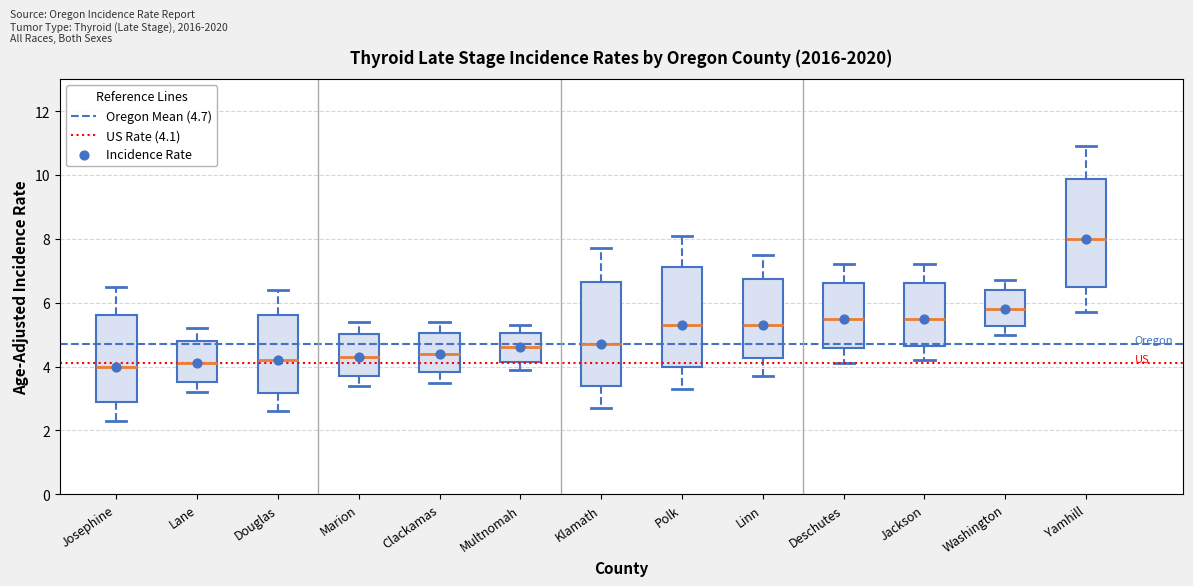

Reading left to right, read every box against the y-axis: the position of its median line, the range the box covers, and the ends of its whiskers. The values are not printed on the chart, so give them approximately, as read against the axis.

Josephine: median 4.0, box 2.8 to 5.6, whiskers 2.4 to 6.6
Lane: median 4.2, box 3.6 to 4.8, whiskers 3.2 to 5.2
Douglas: median 4.2, box 3.2 to 5.6, whiskers 2.6 to 6.4
Marion: median 4.4, box 3.8 to 5.0, whiskers 3.4 to 5.4
Clackamas: median 4.4, box 3.8 to 5.0, whiskers 3.6 to 5.4
Multnomah: median 4.6, box 4.2 to 5.0, whiskers 4.0 to 5.4
Klamath: median 4.8, box 3.4 to 6.6, whiskers 2.8 to 7.8
Polk: median 5.4, box 4.0 to 7.2, whiskers 3.4 to 8.2
Linn: median 5.4, box 4.2 to 6.8, whiskers 3.8 to 7.6
Deschutes: median 5.6, box 4.6 to 6.6, whiskers 4.2 to 7.2
Jackson: median 5.6, box 4.6 to 6.6, whiskers 4.2 to 7.2
Washington: median 5.8, box 5.2 to 6.4, whiskers 5.0 to 6.8
Yamhill: median 8.0, box 6.6 to 9.8, whiskers 5.8 to 11.0